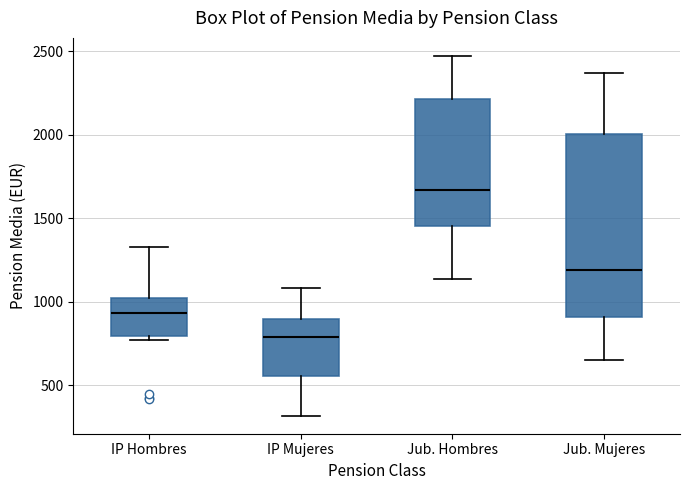

Which box is the tallest, from its lower edge to its upper edge?

Jub. Mujeres